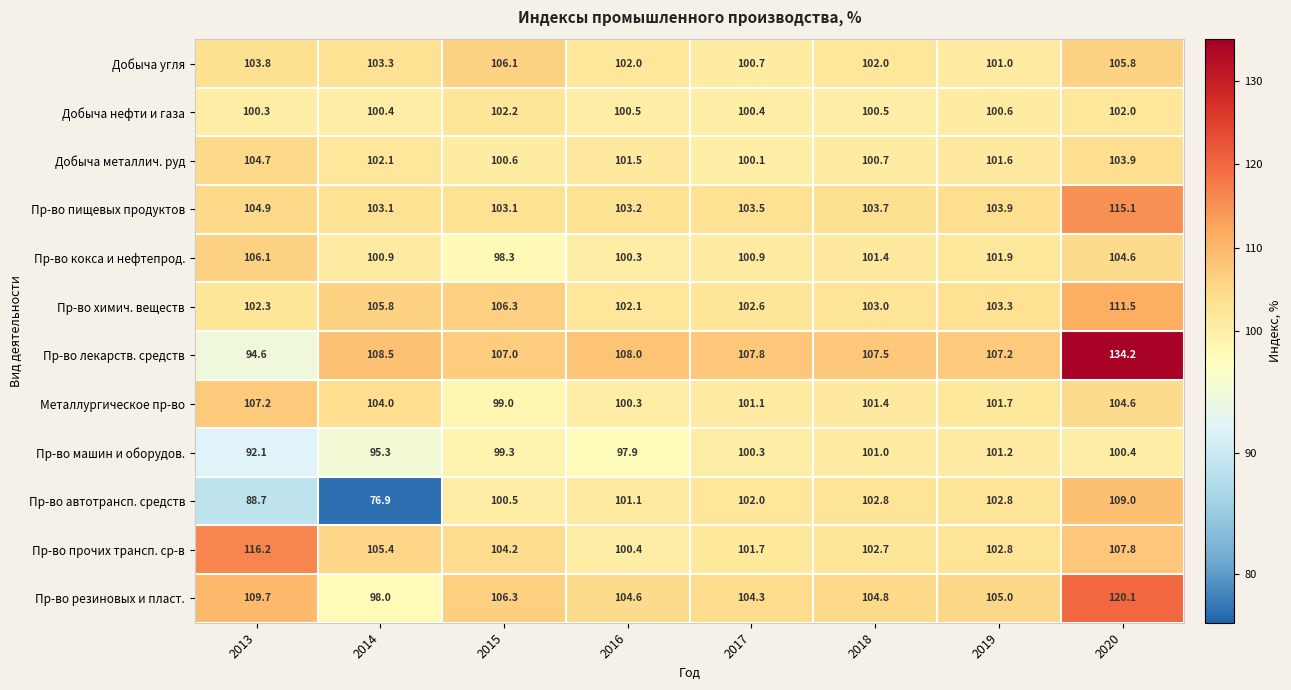

How many categories are shown in the chart?

8